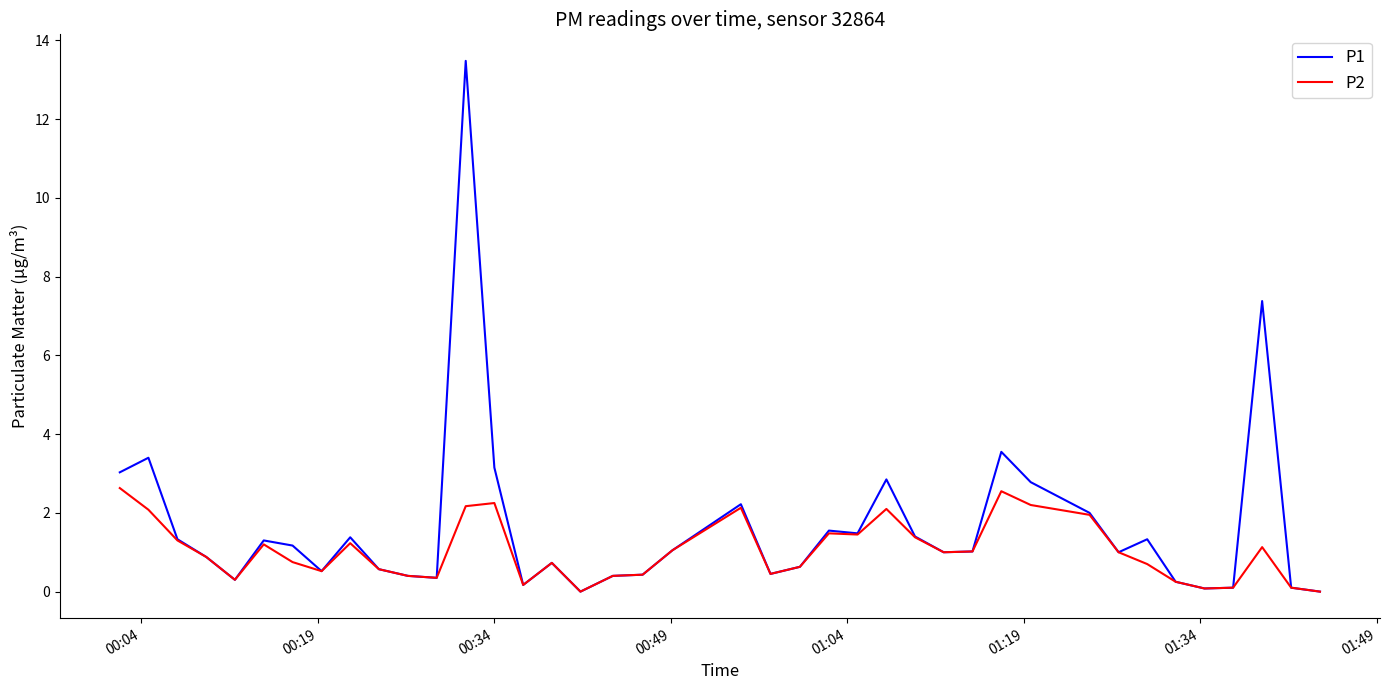

Which series has the largest range (max minus min)?

P1